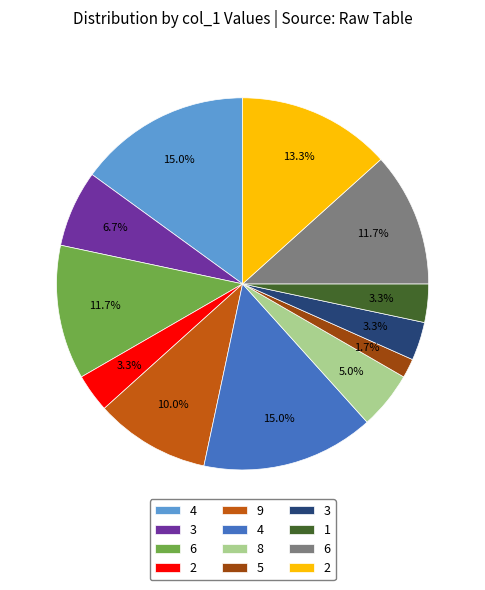

Count the number of slices in the pie.

12